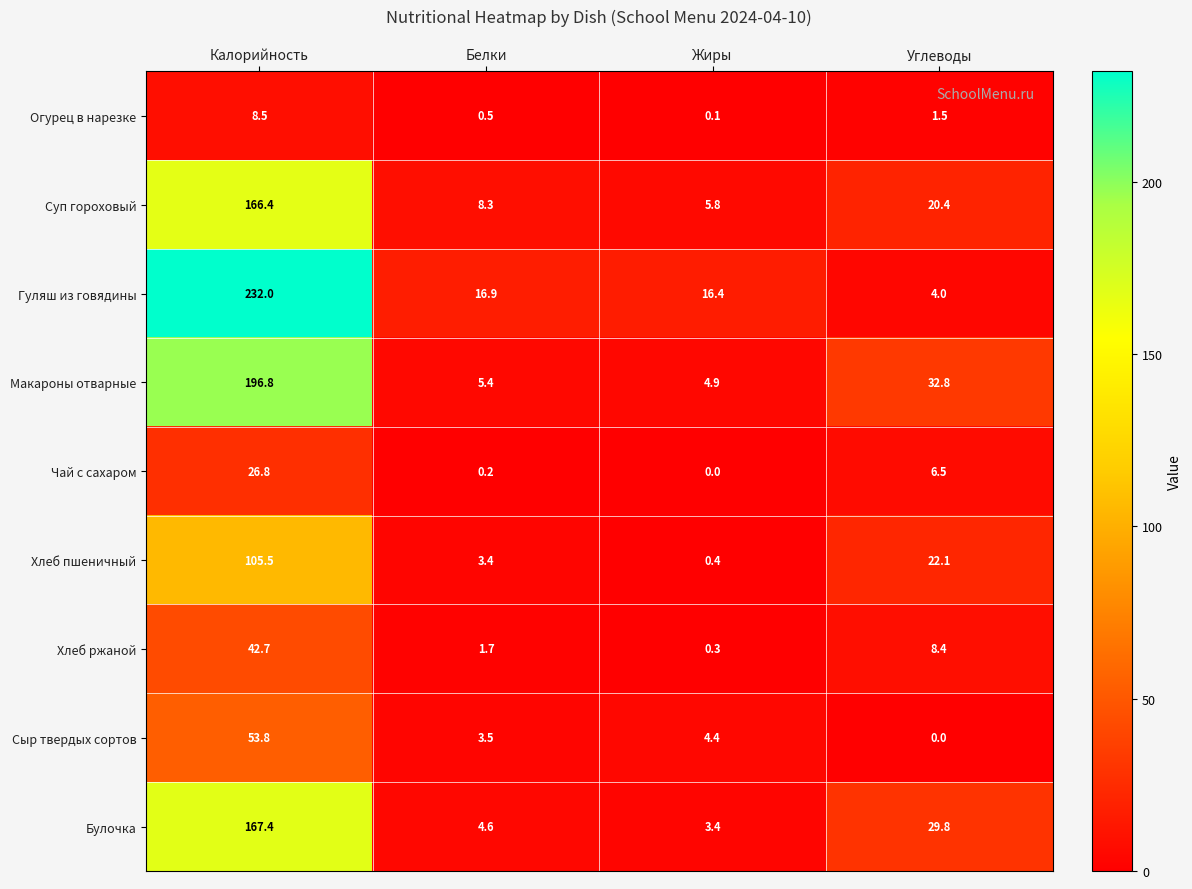

At how many categories does at least one series exceed 189?

1